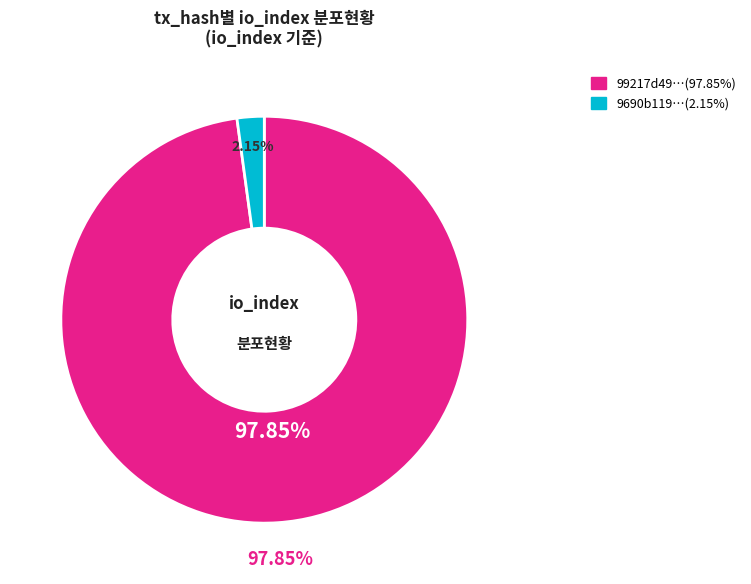

The tx_hash_1 (io_index=91) slice represents 99% of the pie. True or false?

False